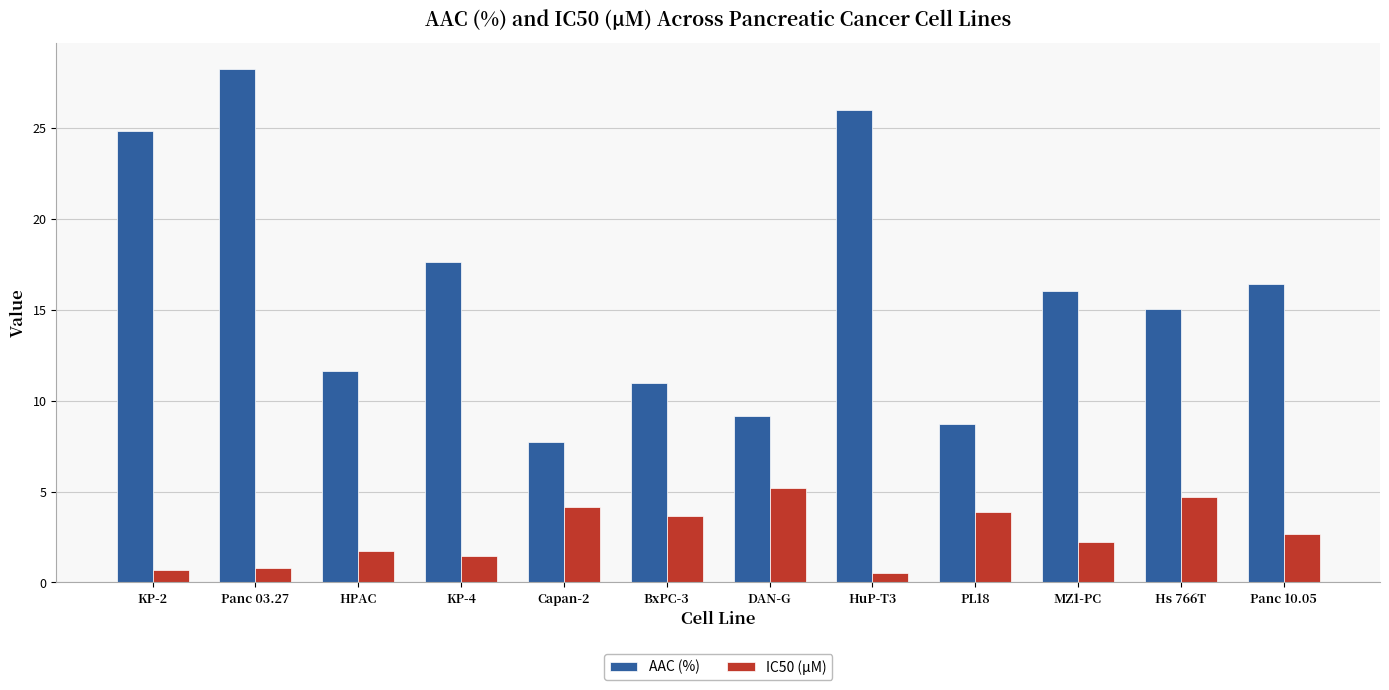

What is the total value across all series at HuP-T3?

26.5